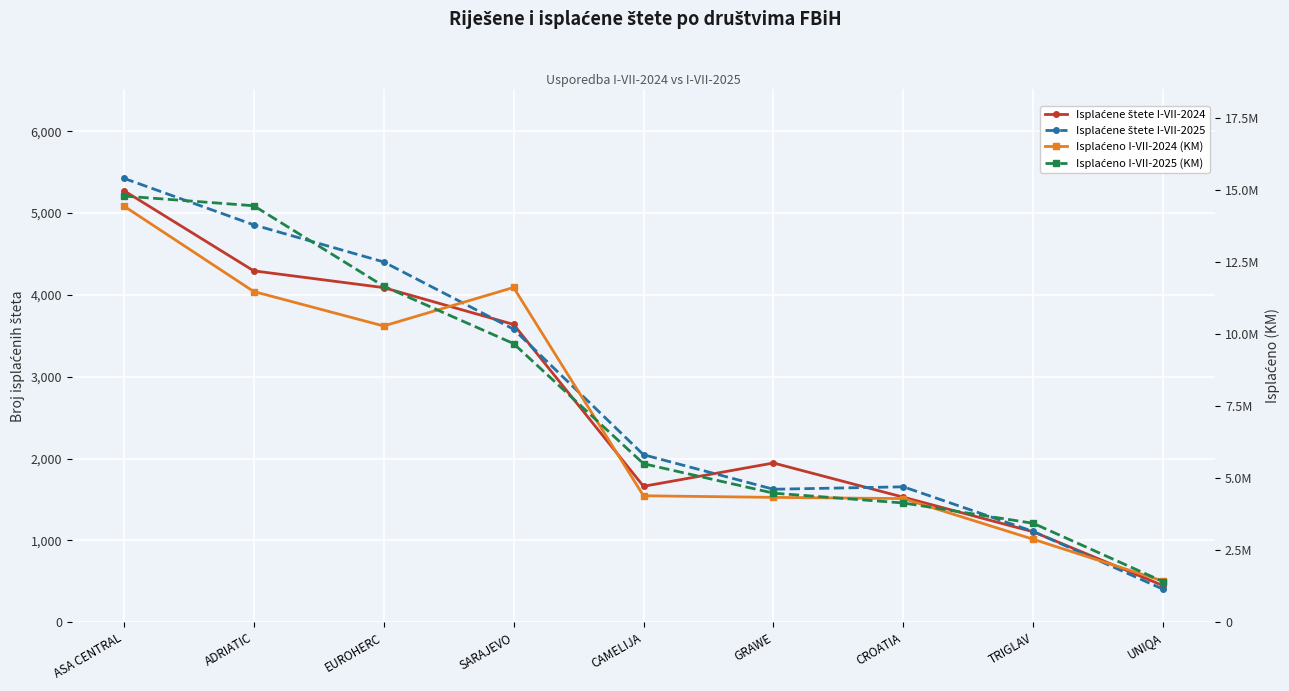

What is the total value across all series at UNIQA?

2840949